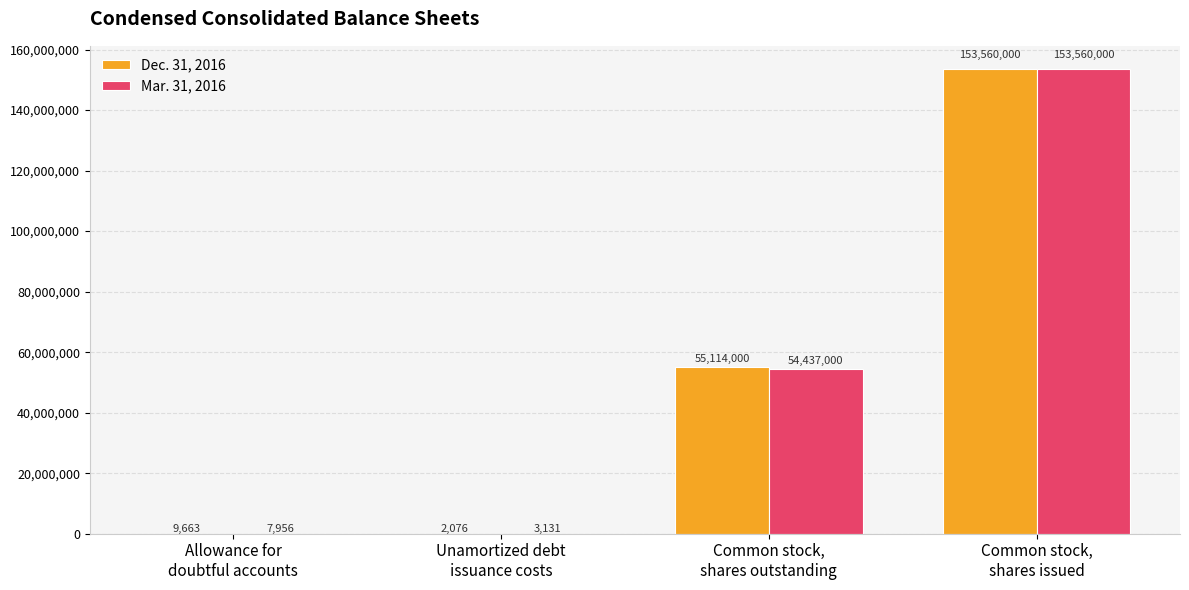

Is it true that Dec. 31, 2016 equals 55114000 at Common stock,
shares outstanding?

True